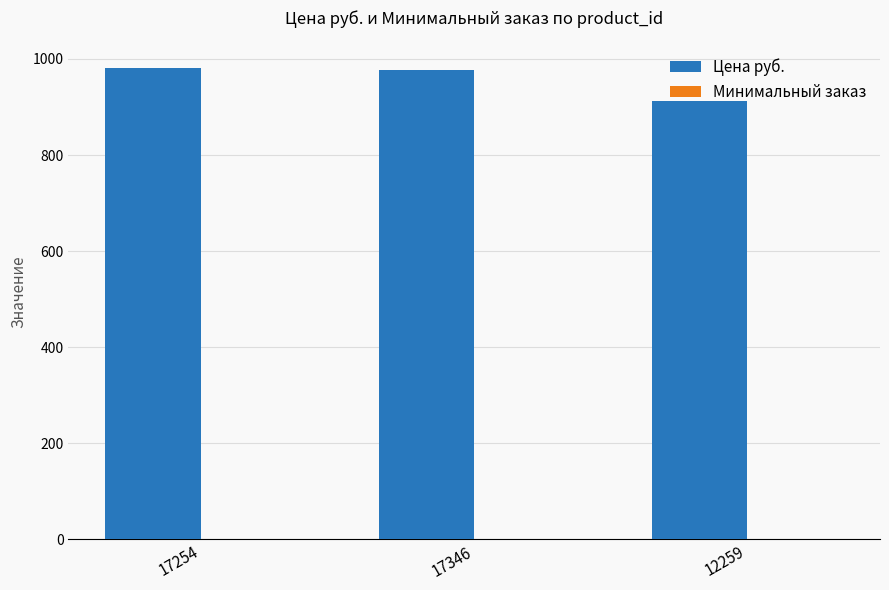

At which label does Цена руб. first exceed 978?

17254